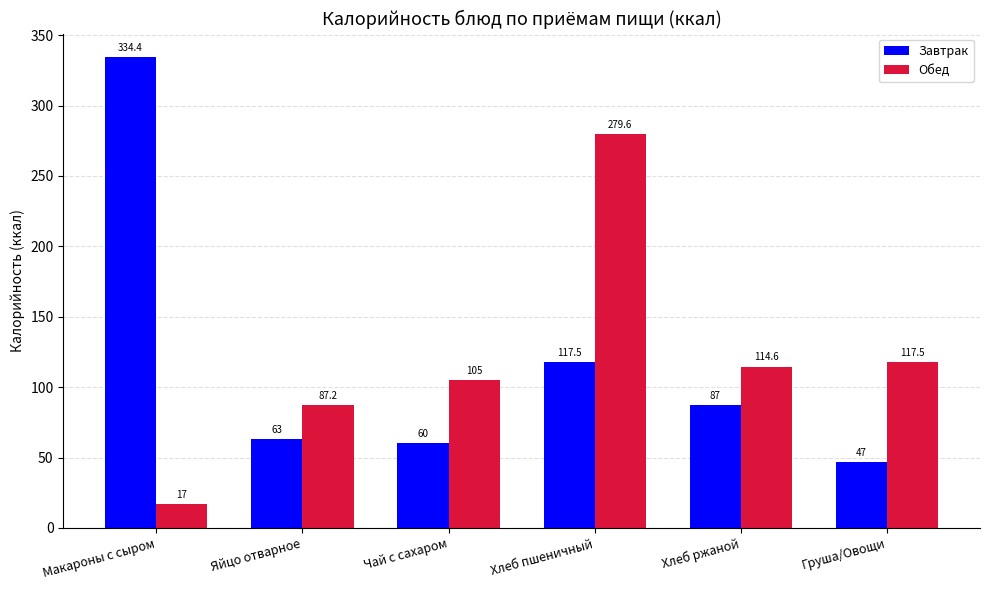

What is the total value across all series at Хлеб ржаной?

201.6